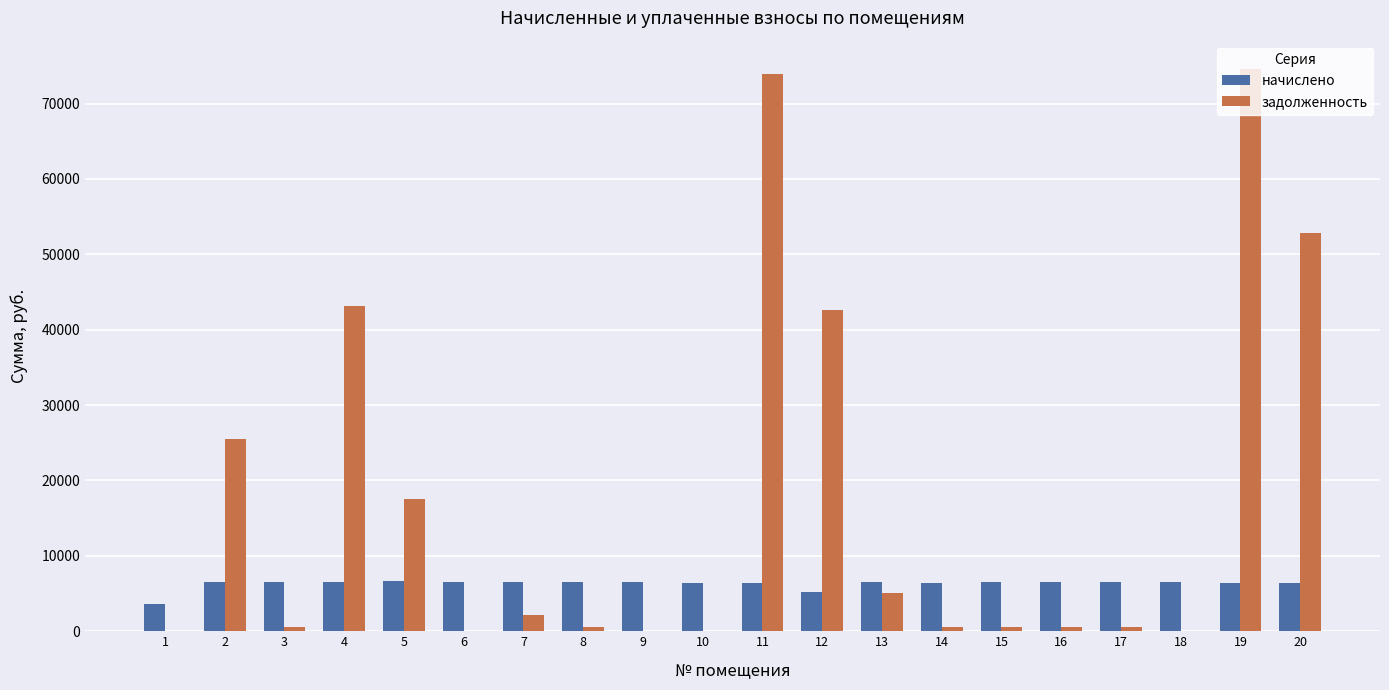

The value of начислено at 3 is 9043.3. True or false?

False